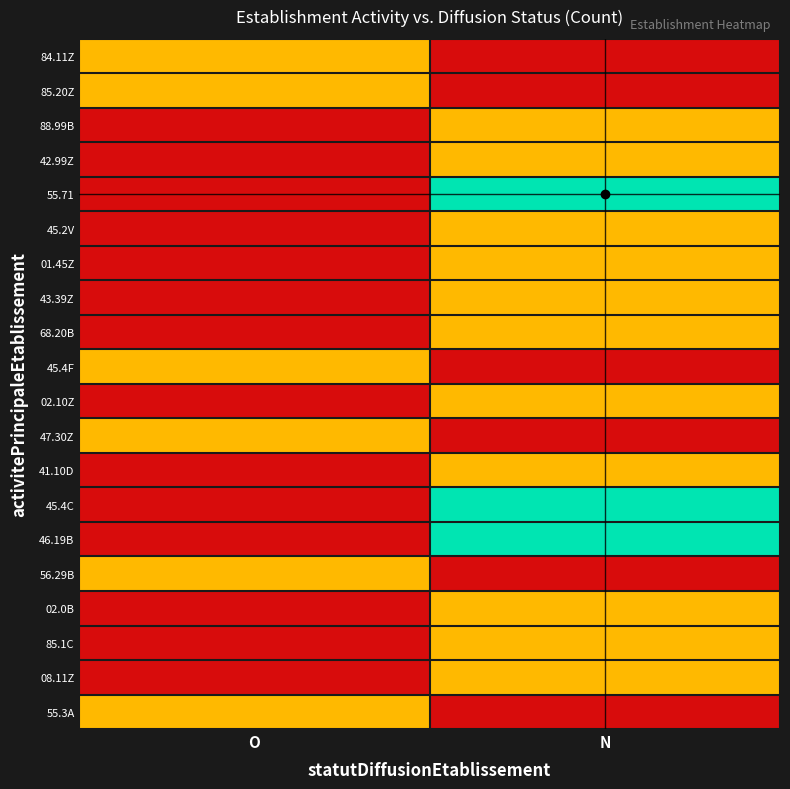

At O, list the series in order from largest to smallest.

84.11Z, 85.20Z, 45.4F, 47.30Z, 56.29B, 55.3A, 88.99B, 42.99Z, 55.71, 45.2V, 01.45Z, 43.39Z, 68.20B, 02.10Z, 41.10D, 45.4C, 46.19B, 02.0B, 85.1C, 08.11Z